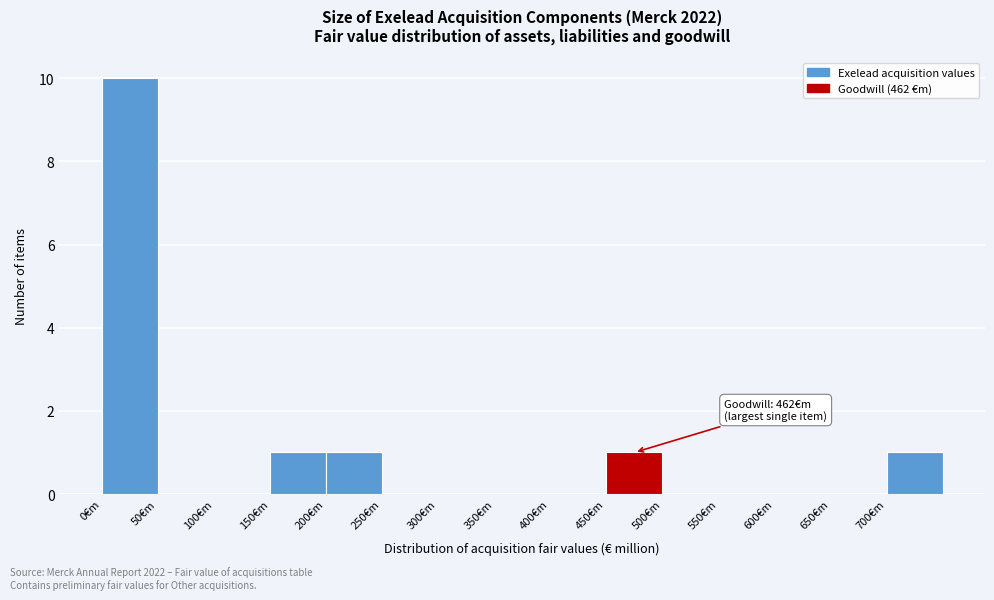

Over which range of the x-axis is the bar tallest?

0 to 50